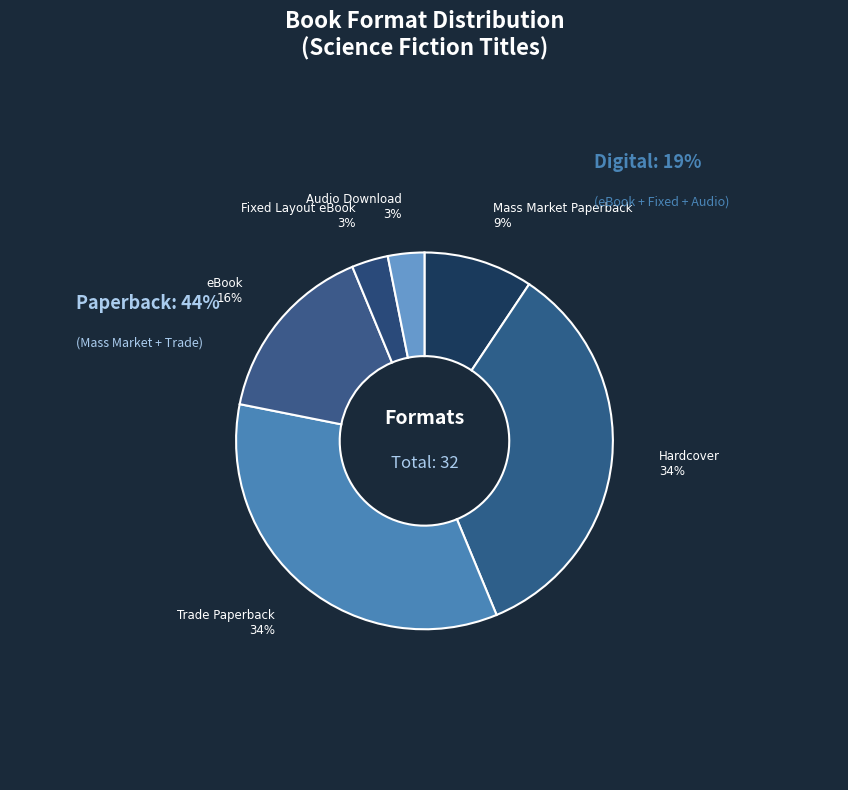

Count the number of slices in the pie.

6